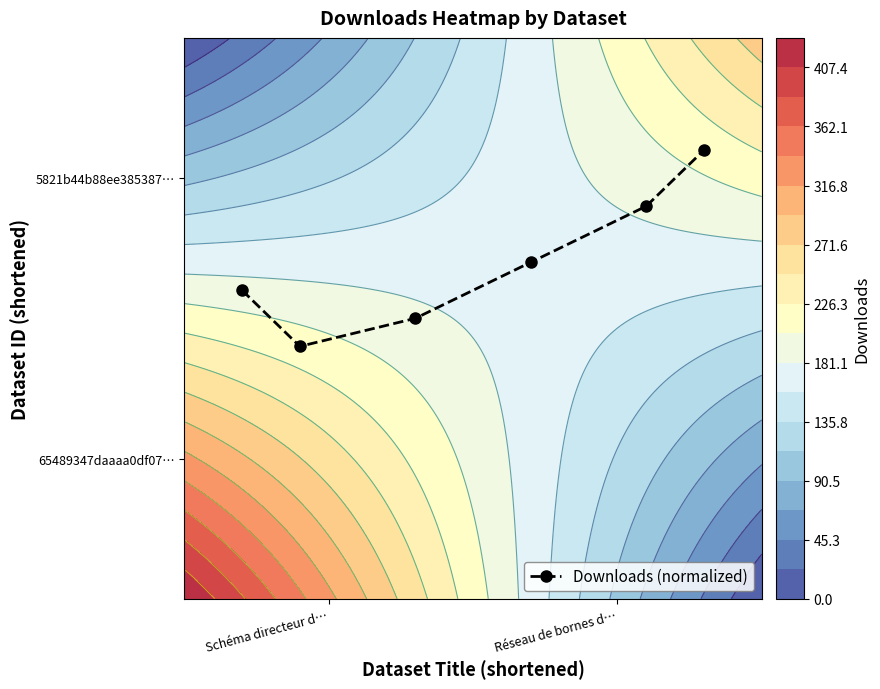

What is the difference between the maximum and minimum values?

0.4